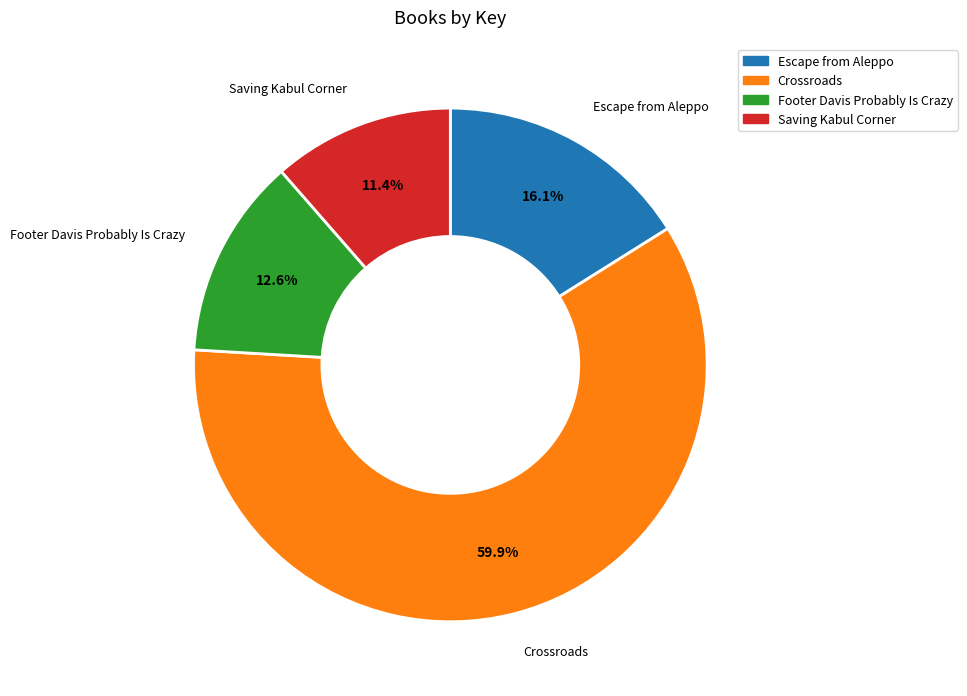

True or false: Footer Davis Probably Is Crazy accounts for 3% of the total.

False